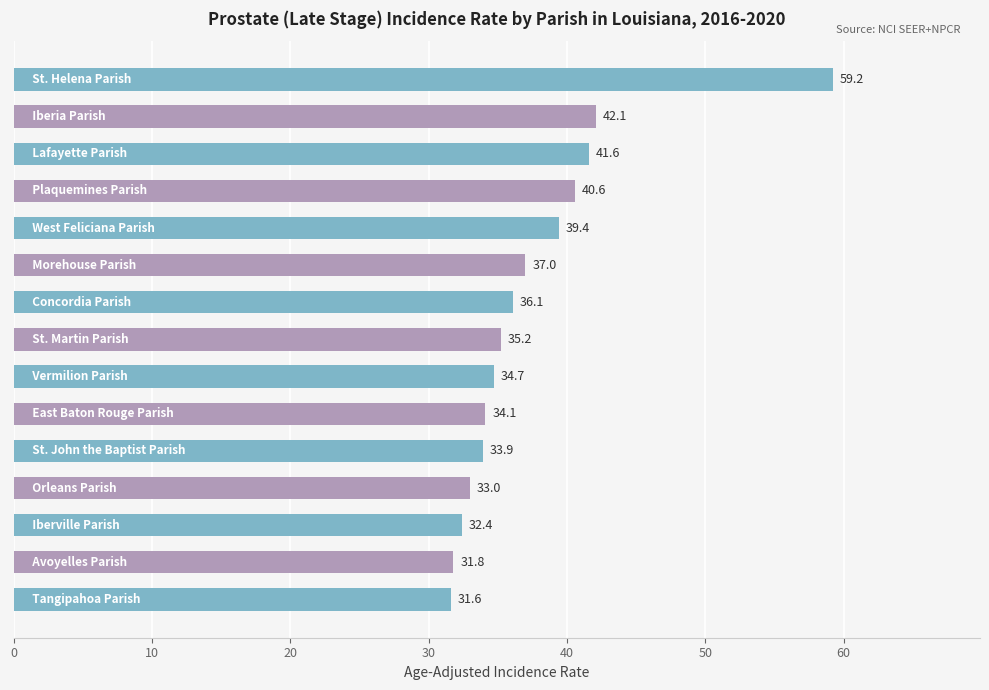

Reading top to bottom, transcribe all the data shown in this chart.

59.2	42.1	41.6	40.6	39.4	37.0	36.1	35.2	34.7	34.1	33.9	33.0	32.4	31.8	31.6